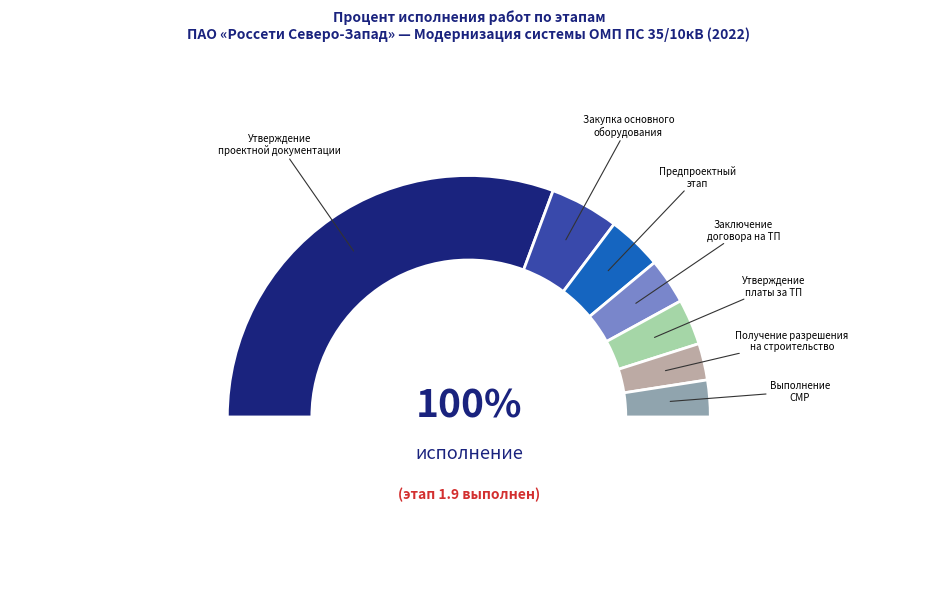

Is it true that Утверждение платы за ТП is 15% of the pie?

False